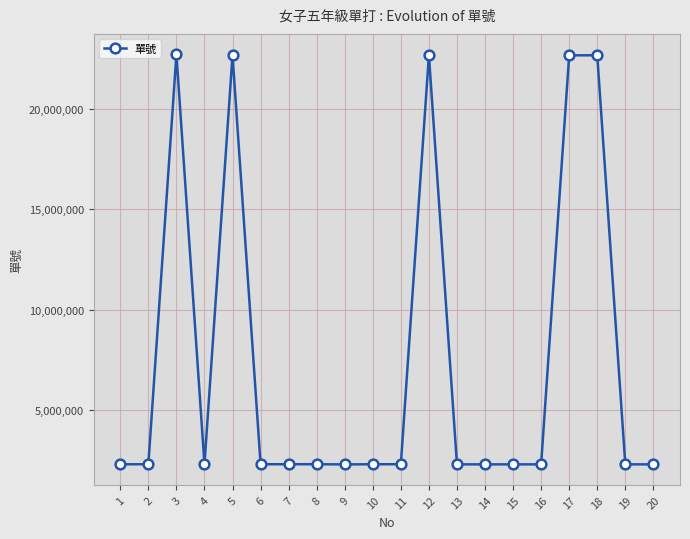

The value at 1 is 2271414. True or false?

True